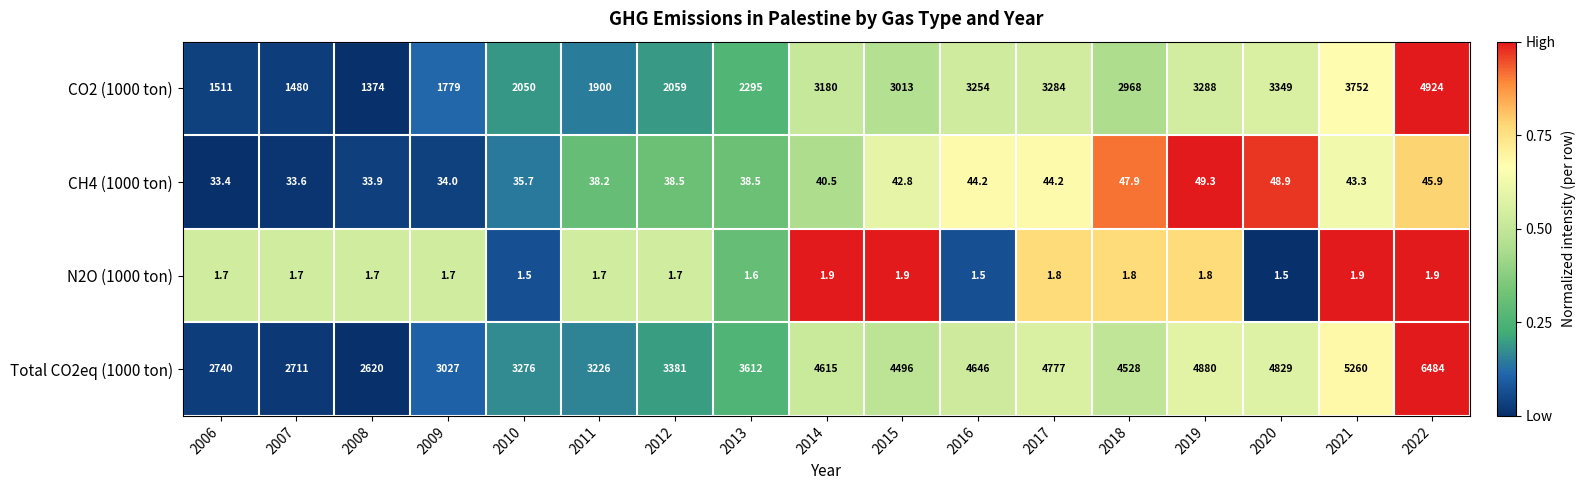

What is the difference between the second highest and minimum values in the CO2 (1000 ton) series?

2378.0